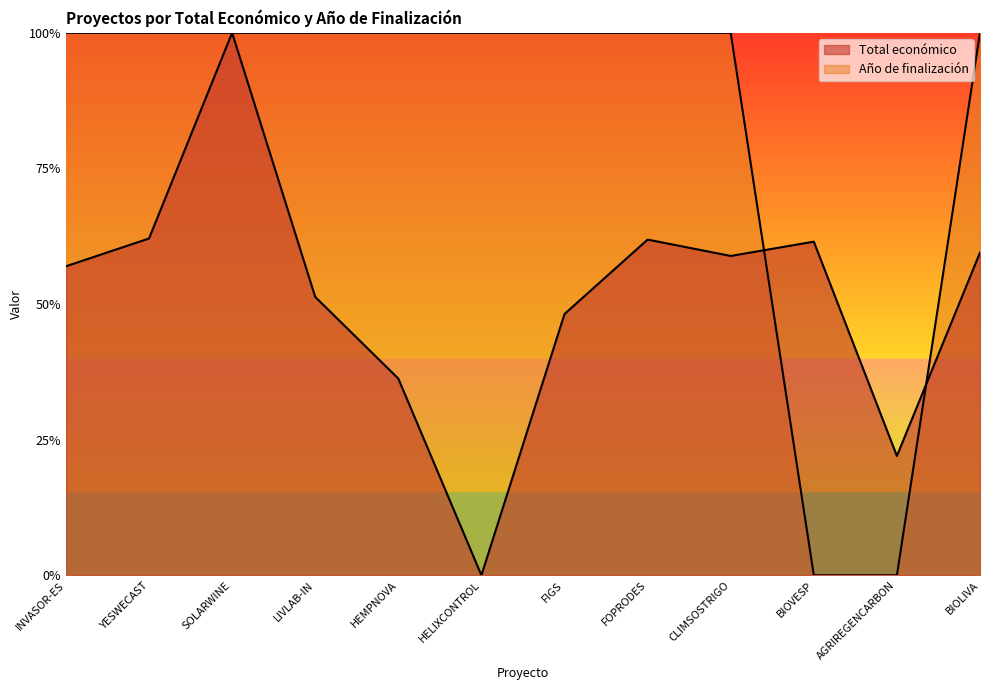

How many data points does each series have?

12